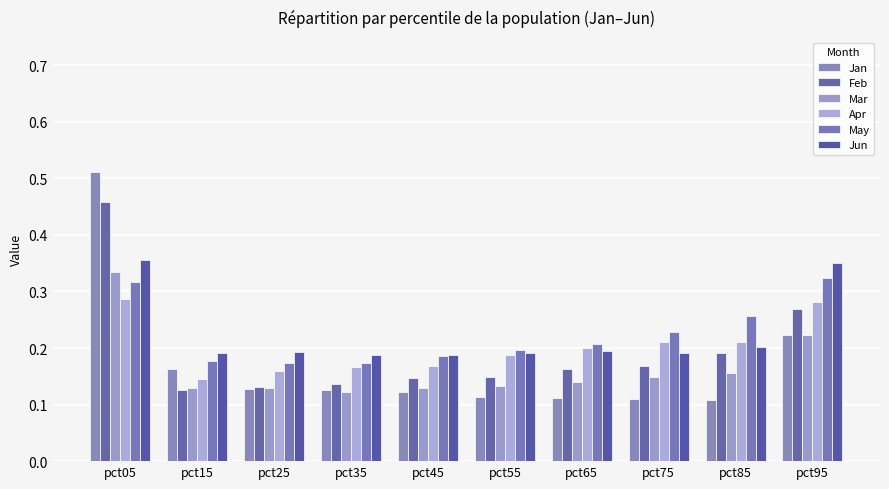

Count the May values in the range 0 to 1.

10